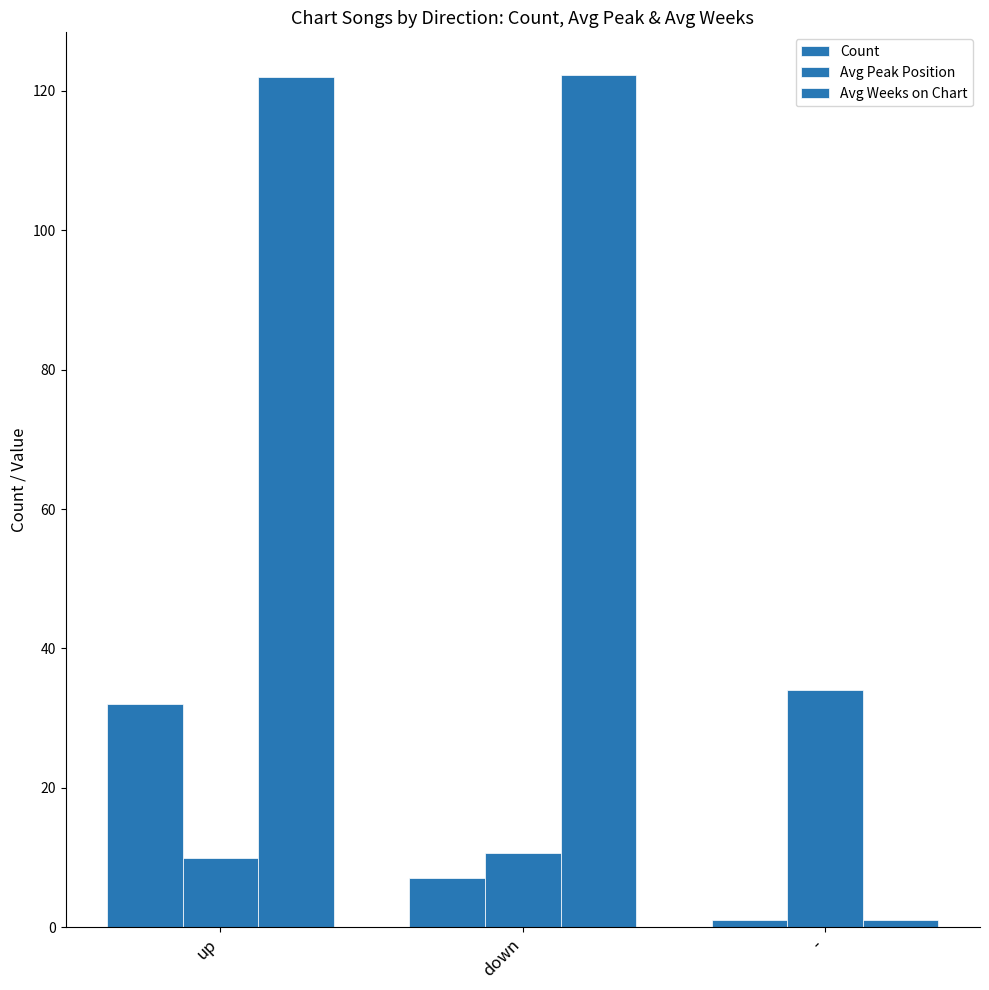

How many categories are shown in the chart?

3